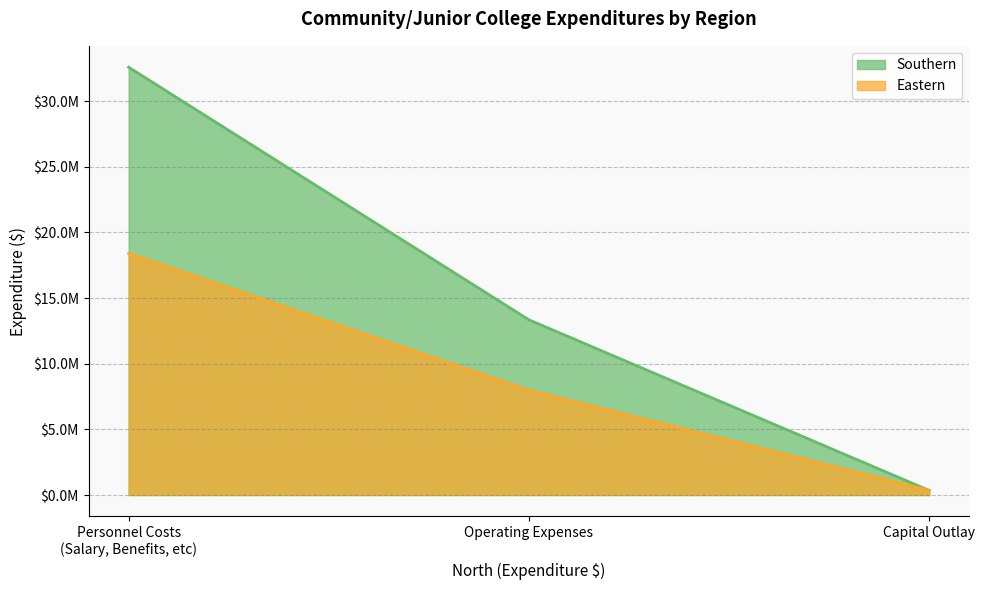

Reading left to right, what are all the values shown in this chart?

Southern: Personnel Costs (Salary, Benefits, etc)=32572400	Operating Expenses=13339600	Capital Outlay=350000
Eastern: Personnel Costs (Salary, Benefits, etc)=18389998	Operating Expenses=7971455	Capital Outlay=357294